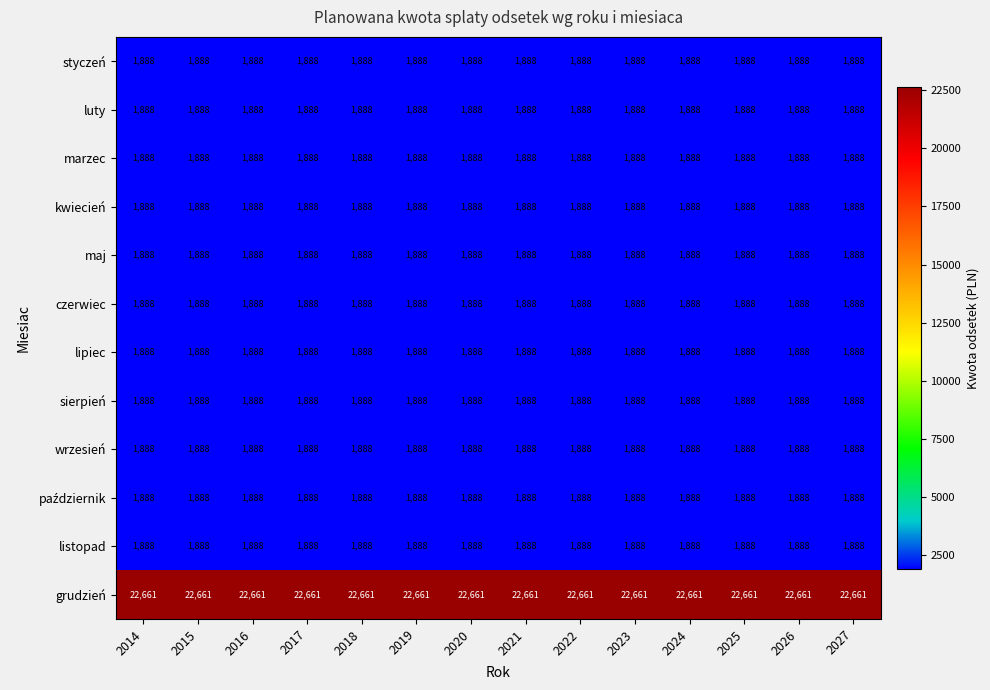

At how many categories does at least one series exceed 6264?

14